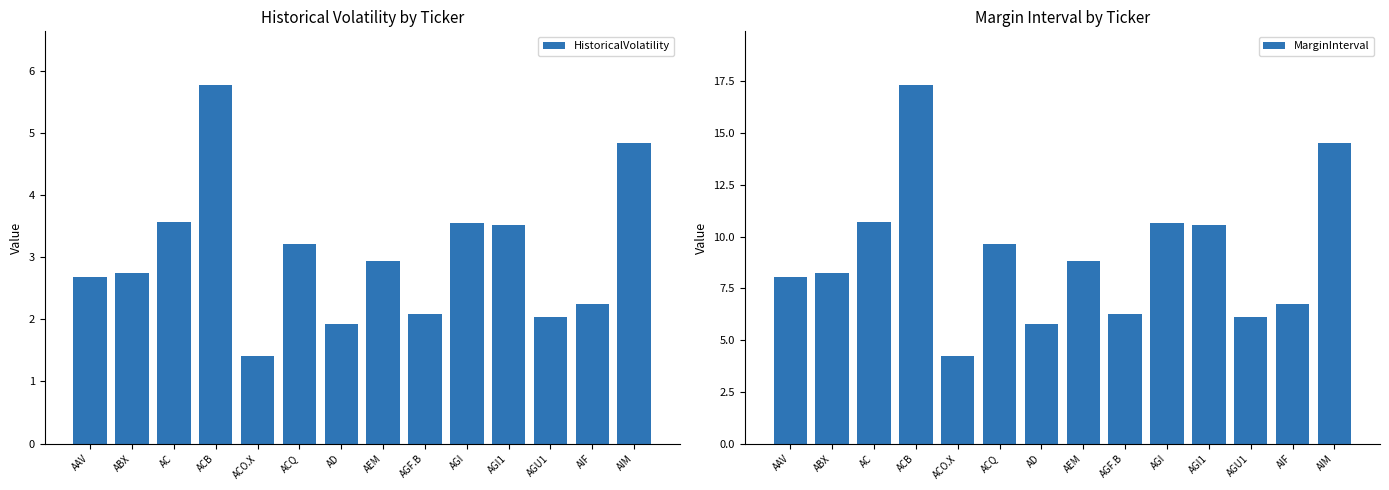

Reading left to right, what are all the values shown in this chart?

HistoricalVolatility: AAV=2.7	ABX=2.8	AC=3.6	ACB=5.8	ACO.X=1.4	ACQ=3.2	AD=1.9	AEM=2.9	AGF.B=2.1	AGI=3.5	AGI1=3.5	AGU1=2.0	AIF=2.2	AIM=4.8
MarginInterval: AAV=8.0	ABX=8.3	AC=10.7	ACB=17.3	ACO.X=4.2	ACQ=9.7	AD=5.8	AEM=8.8	AGF.B=6.2	AGI=10.6	AGI1=10.5	AGU1=6.1	AIF=6.7	AIM=14.5